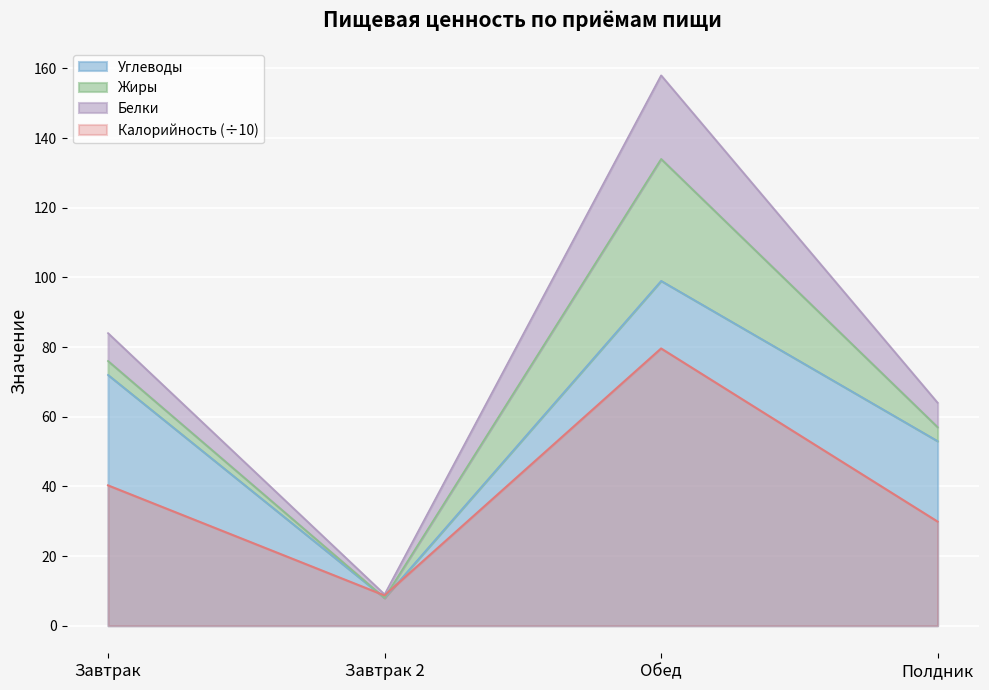

List the labels in order of Калорийность value, largest first.

Обед, Завтрак, Полдник, Завтрак 2